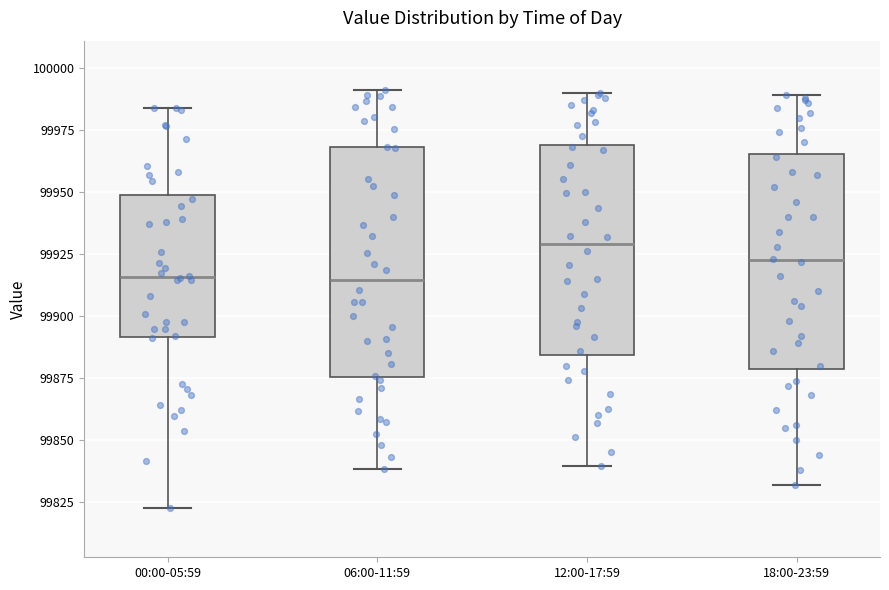

Which box is the tallest, from its lower edge to its upper edge?

06:00-11:59